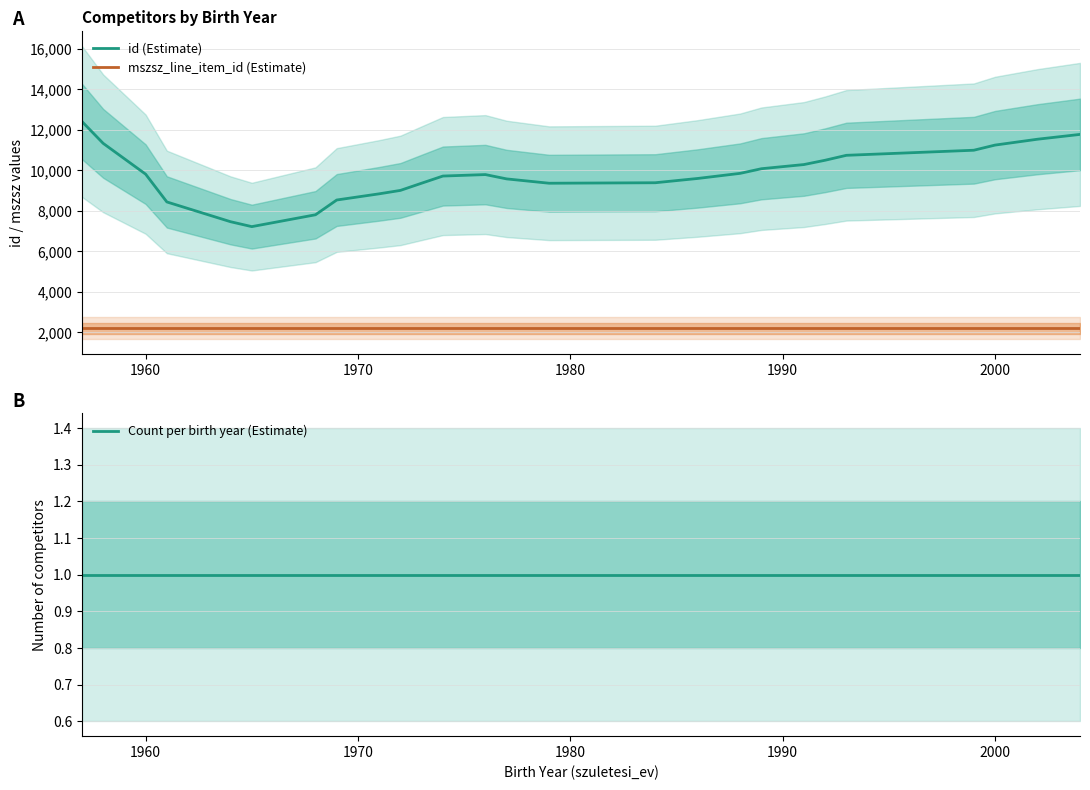

True or false: mszsz_line_item_id (Estimate) has a value of 2200.7 at 2000.

True